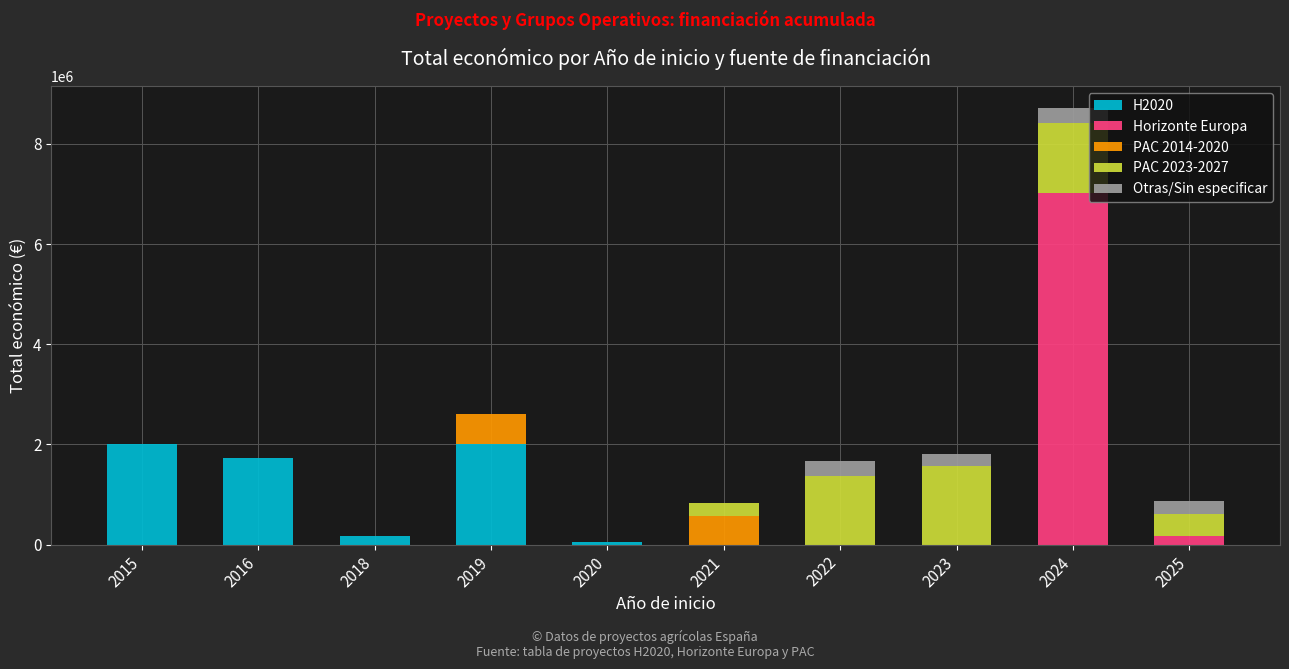

At which category is the sum across all series the highest?

2024